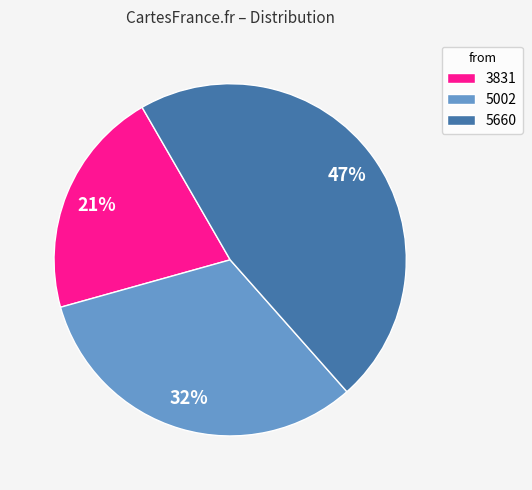

To the nearest percent, what portion does 3831 represent?

21%